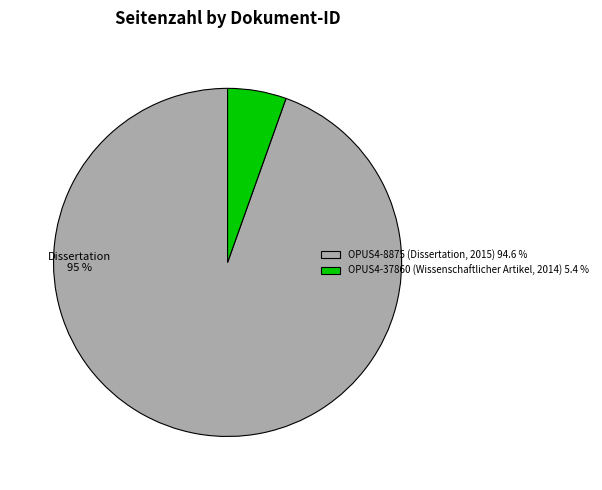

To the nearest percent, what percentage of the pie is OPUS4-37860 (Wissenschaftlicher Artikel, 2014)?

5%